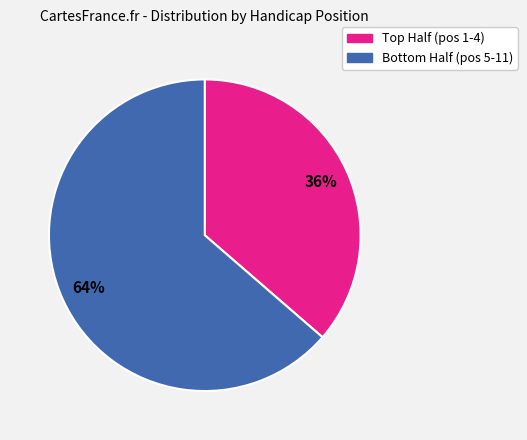

To the nearest percent, what is the average slice percentage?

50%